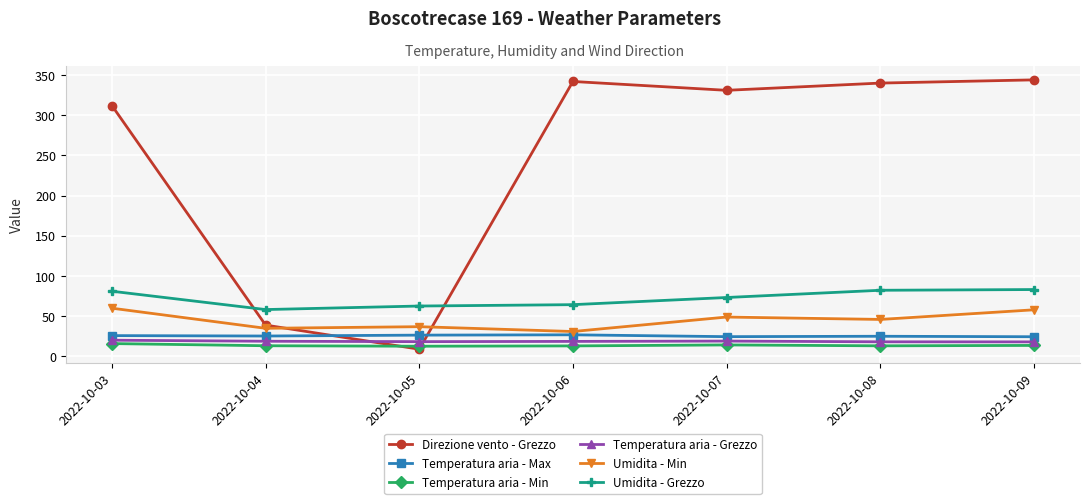

After their last crossing, which series has the higher values: Temperatura aria - Max or Direzione vento - Grezzo?

Direzione vento - Grezzo